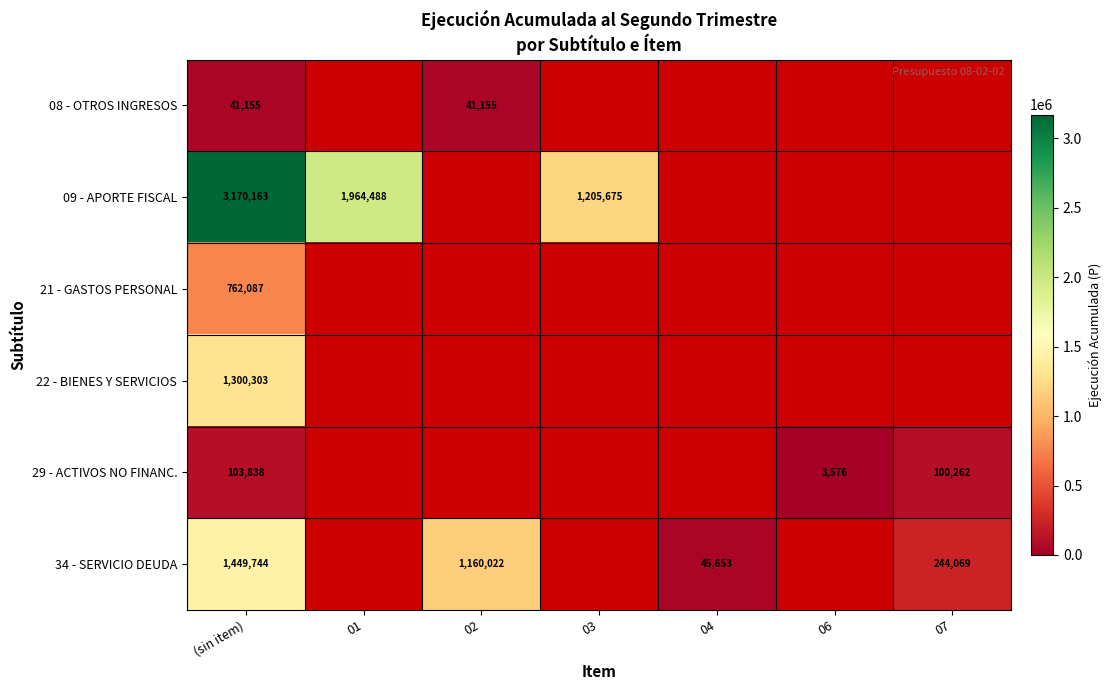

At which category is the sum across all series the highest?

(sin item)